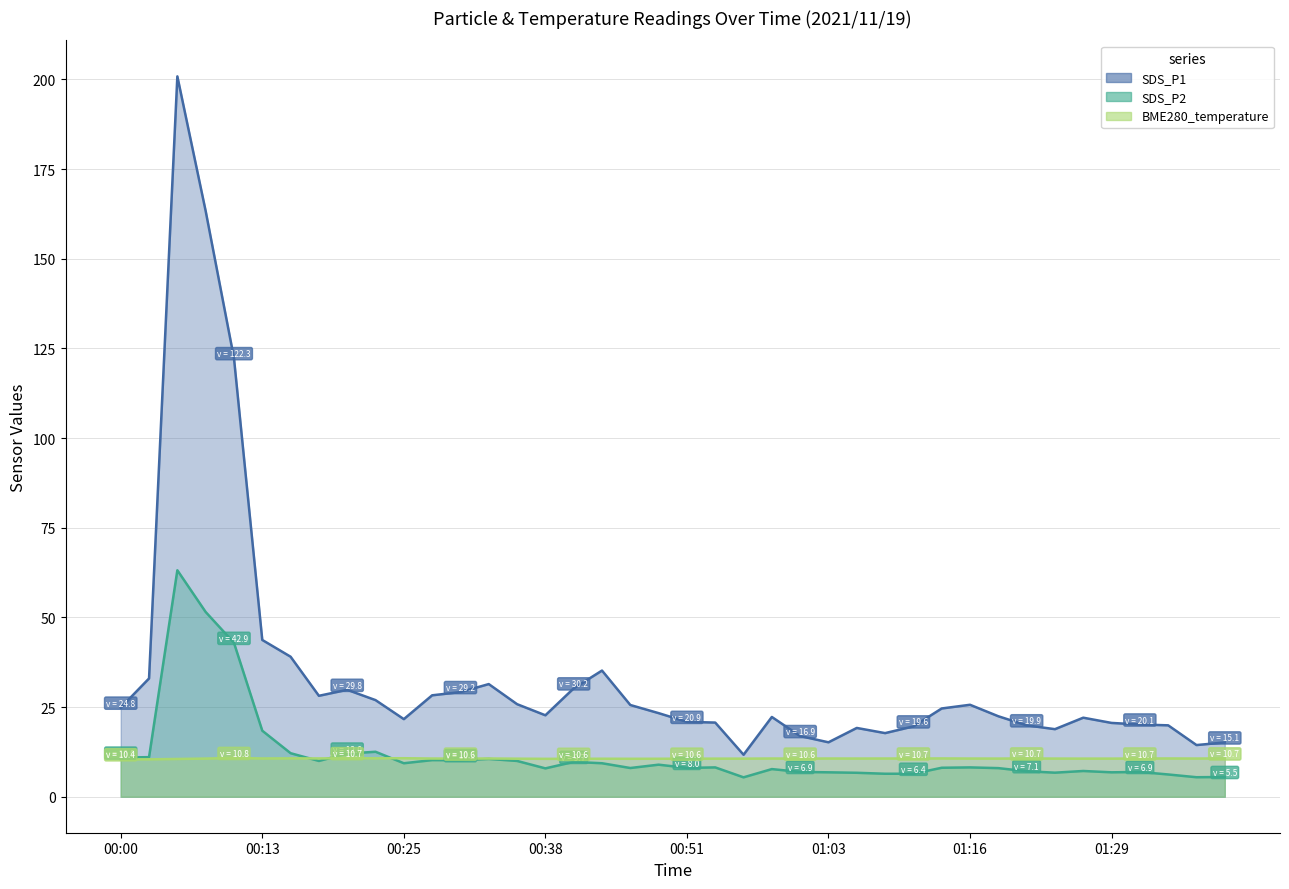

What are all the series names shown in the legend?

SDS_P1, SDS_P2, BME280_temperature